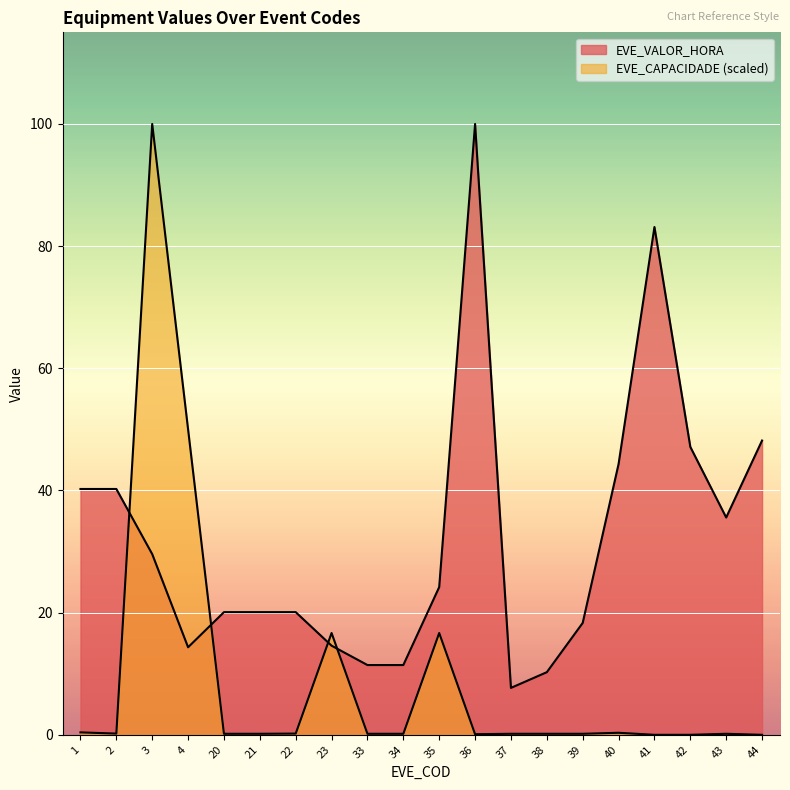

Reading left to right, extract all data points from this chart.

EVE_VALOR_HORA: 40.2	40.2	29.6	14.3	20.1	20.1	20.1	14.6	11.4	11.4	24.2	100.0	7.7	10.2	18.3	44.3	83.1	47.1	35.6	48.2
EVE_CAPACIDADE: 0.4	0.2	100.0	50.0	0.2	0.2	0.2	16.7	0.2	0.2	16.7	0.1	0.2	0.2	0.2	0.3	0.0	0.0	0.2	0.0